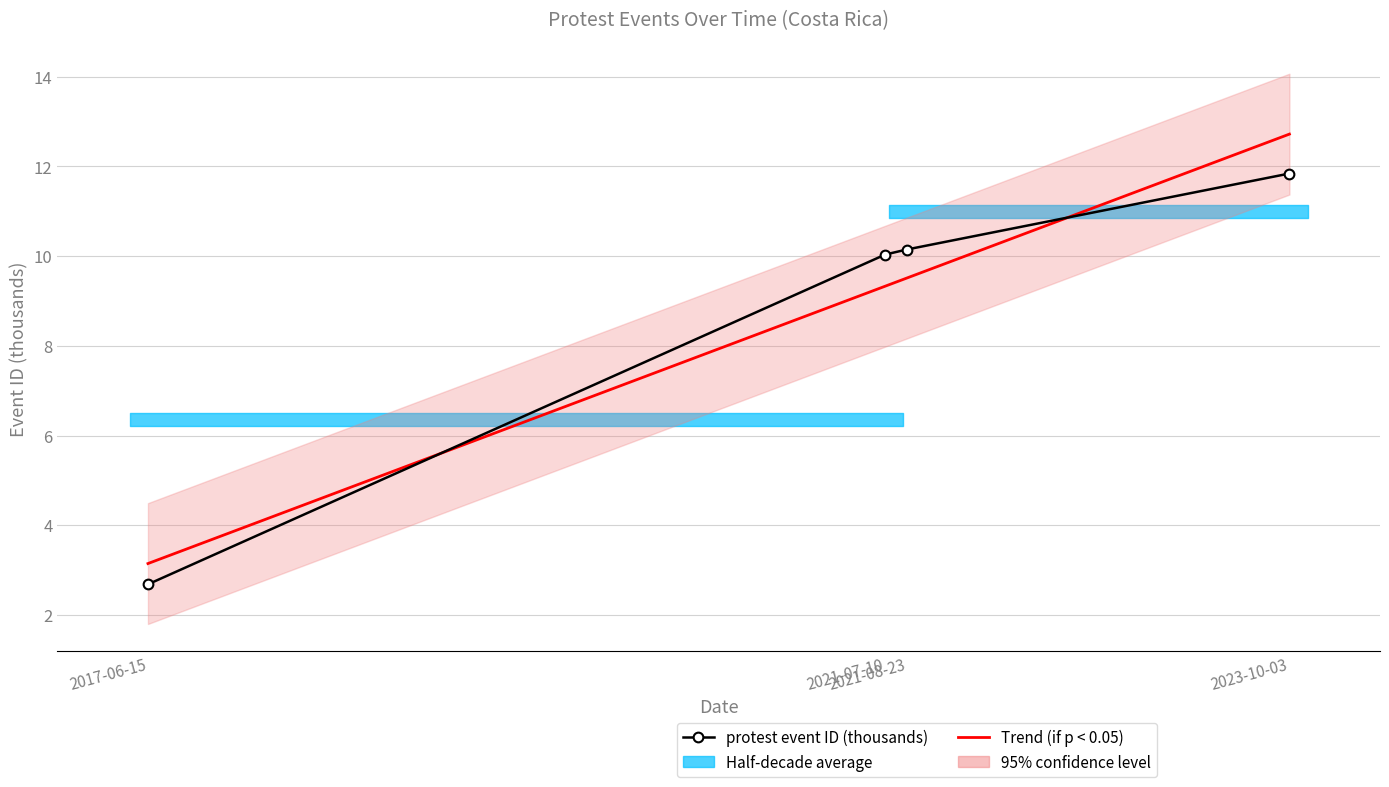

What is the value of the 3rd point from the left?

10.1